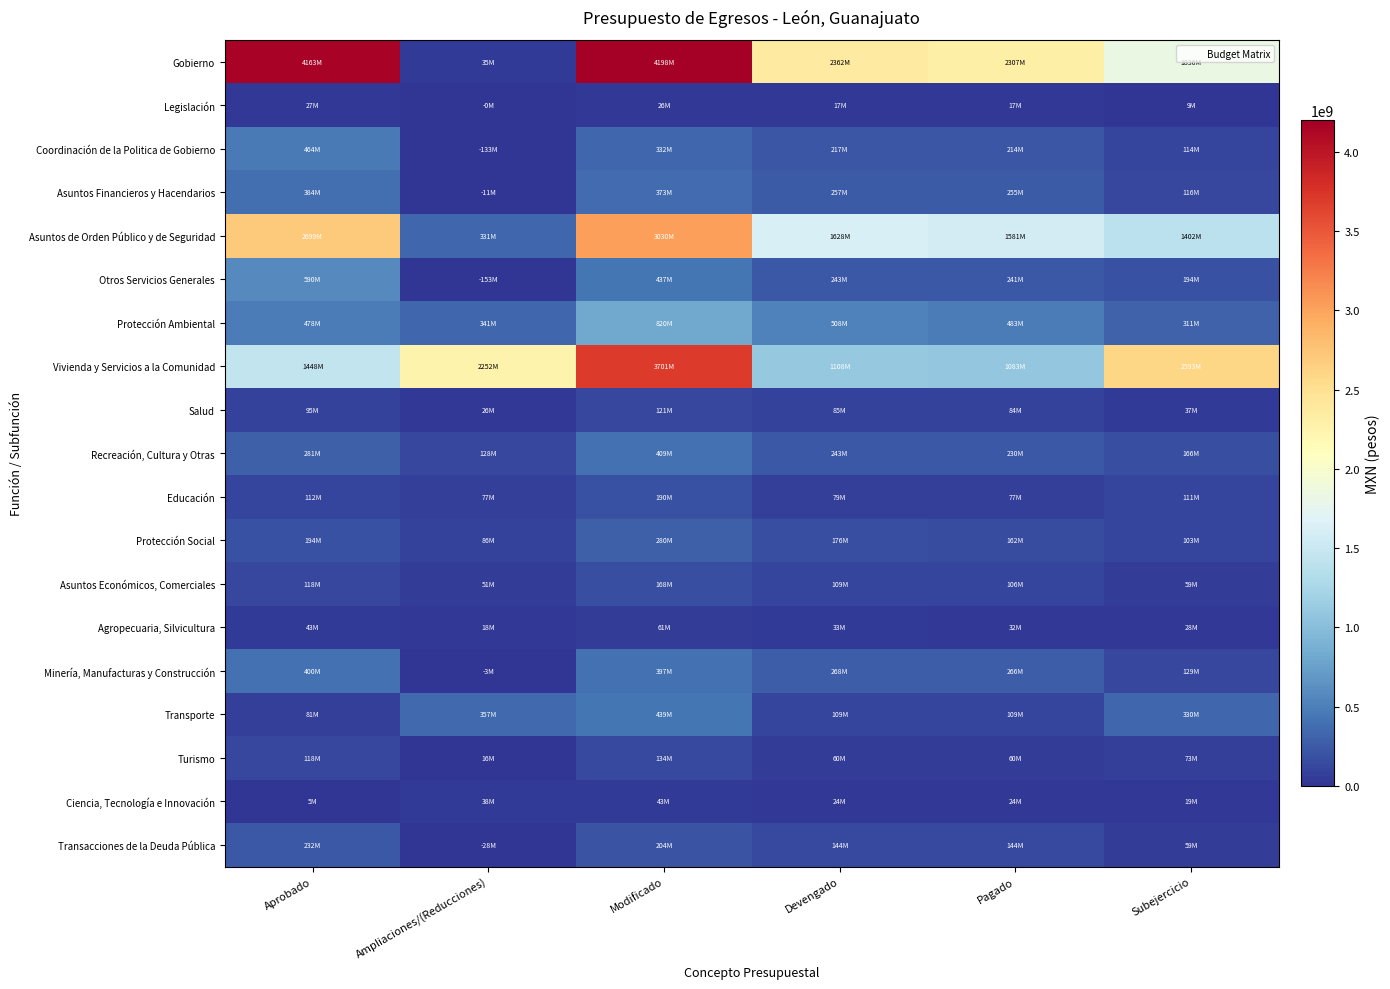

What is the total value across all series at Ampliaciones/(Reducciones)?

3427923592.1